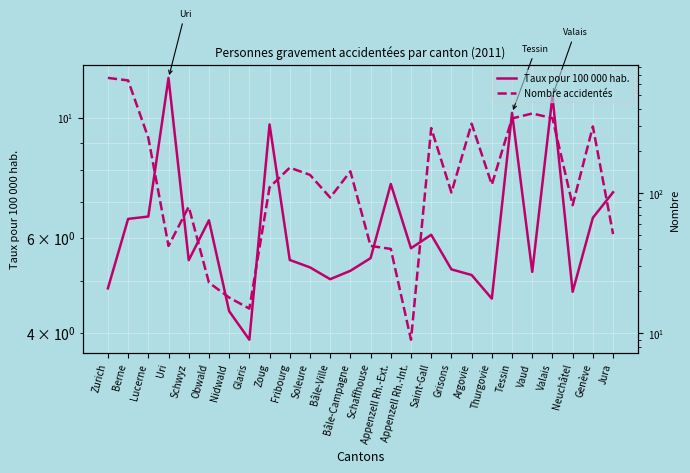

How many series are shown in this chart?

2